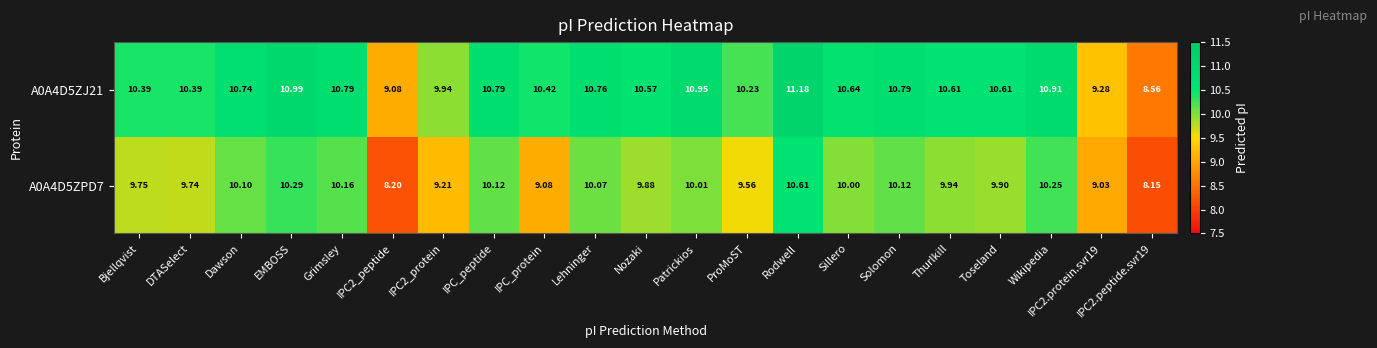

Between Solomon and IPC2.protein.svr19, which series saw the biggest shift?

A0A4D5ZJ21